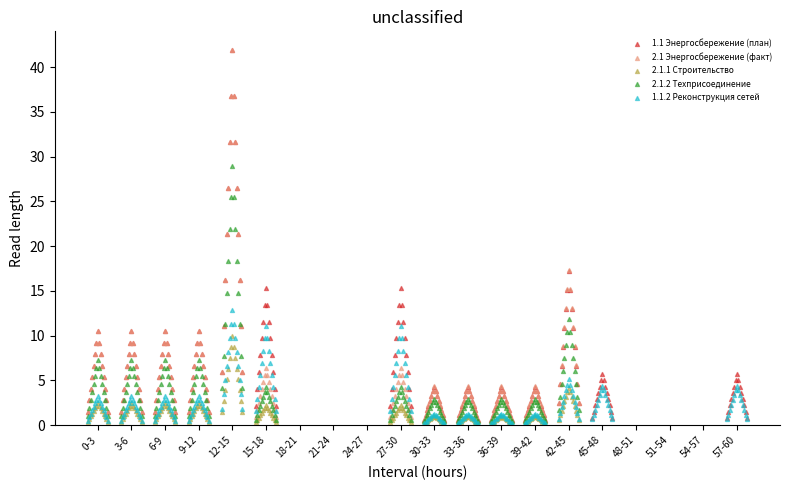

Which series has the widest spread of Y values?

1.1 Энергосбережение (план)